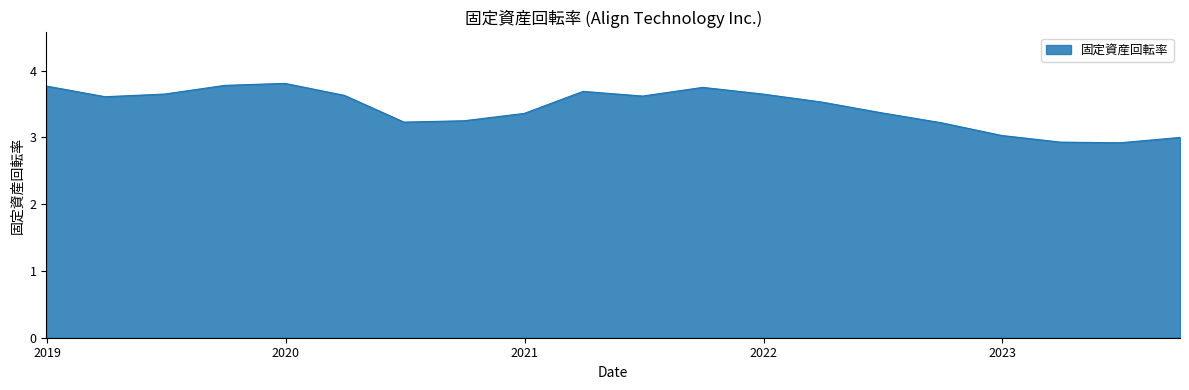

What is the difference between the maximum and second lowest values?

0.9